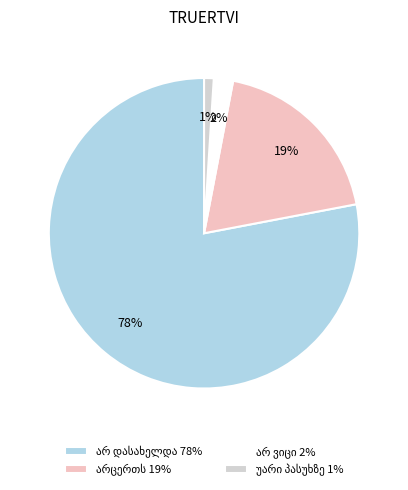

Is there a majority slice in this chart?

Yes